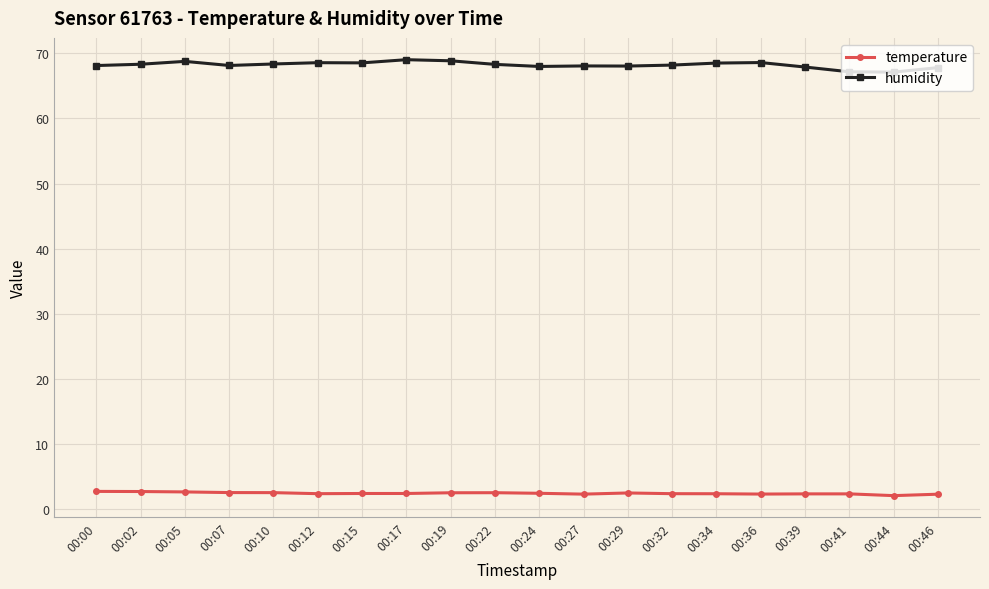

Which series has the largest total across all categories?

humidity